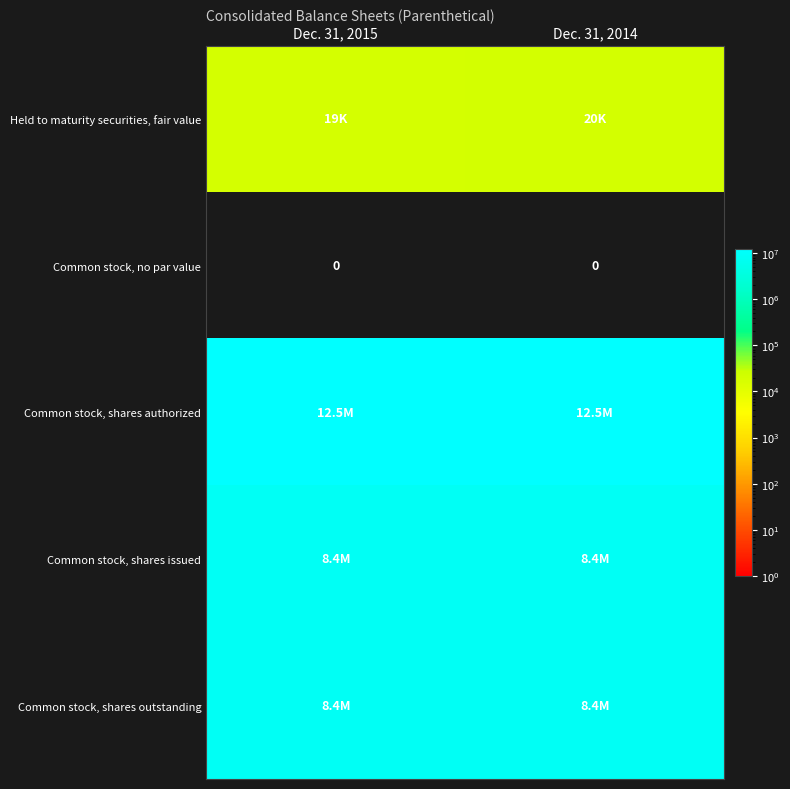

At which category is the sum across all series the highest?

Dec. 31, 2015